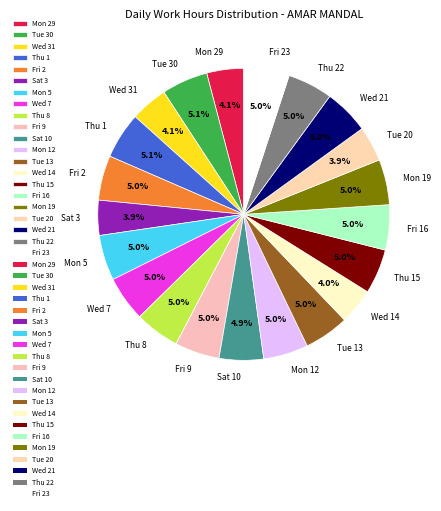

Is it true that Tue 20 is 4% of the pie?

True